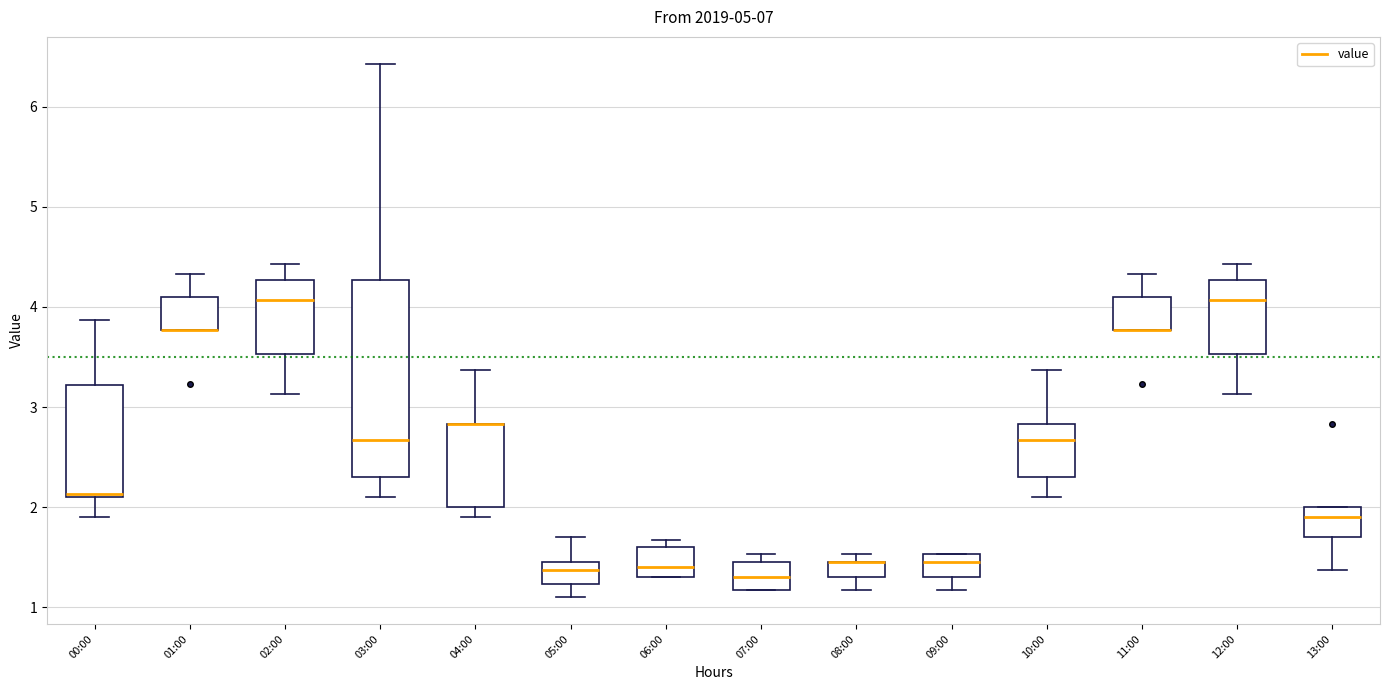

Which box is the tallest, from its lower edge to its upper edge?

03:00